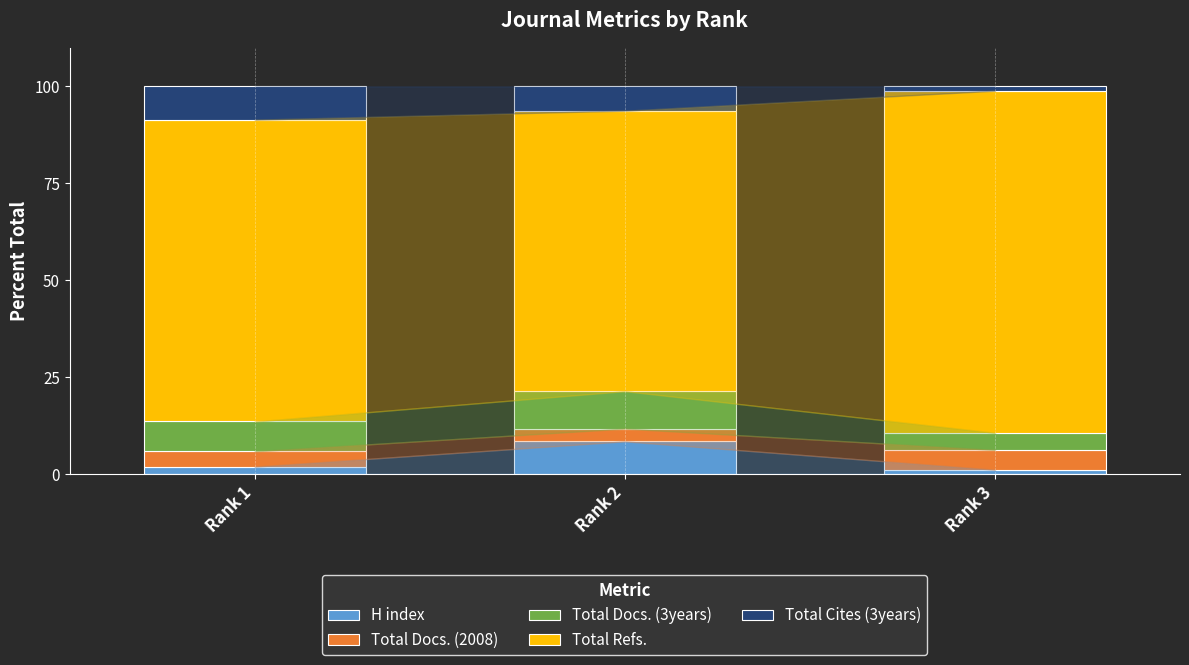

The value of H index at Rank 2 is 4.2. True or false?

False